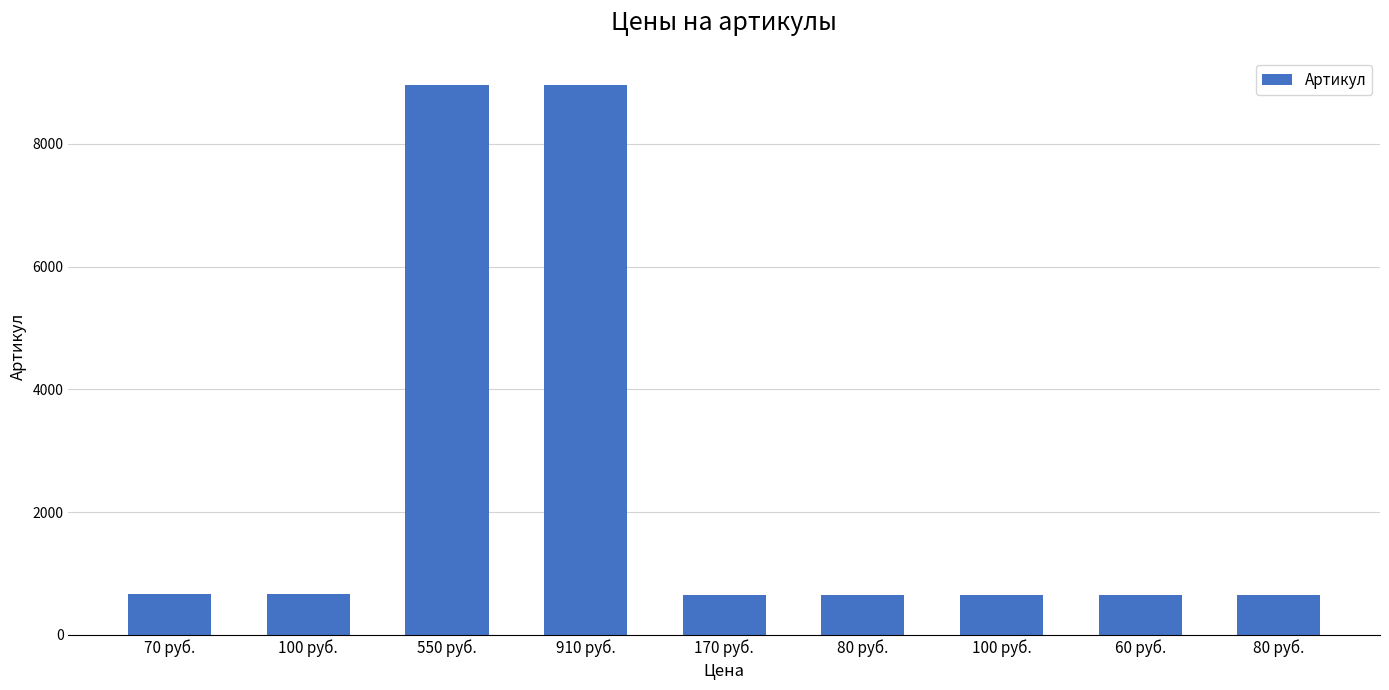

List the labels in order of value, smallest first.

60 руб., 80 руб., 80 руб., 100 руб., 170 руб., 100 руб., 70 руб., 550 руб., 910 руб.